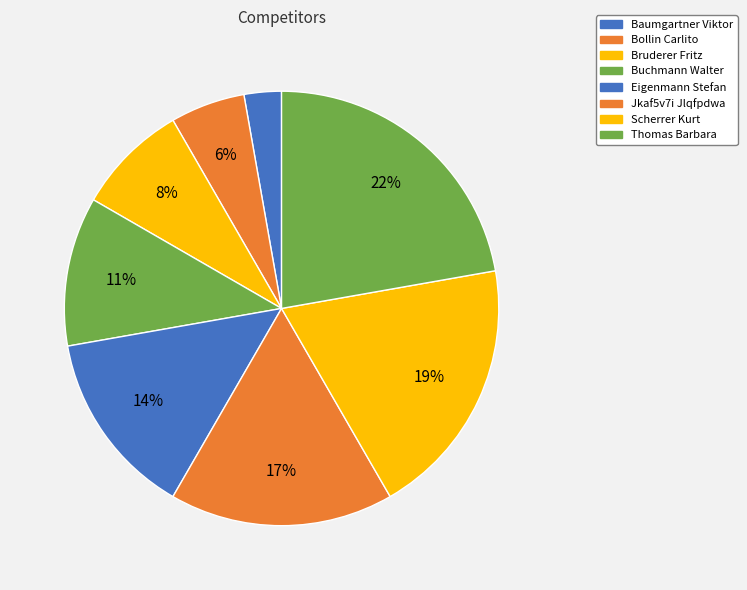

What percentage is NOT represented by Scherrer Kurt?

80.6%